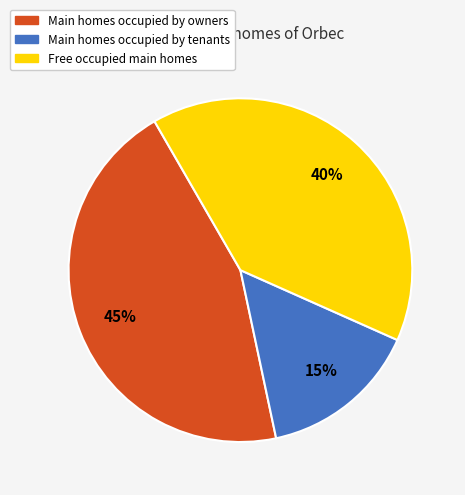

Is it true that Main homes occupied by tenants is 6% of the pie?

False